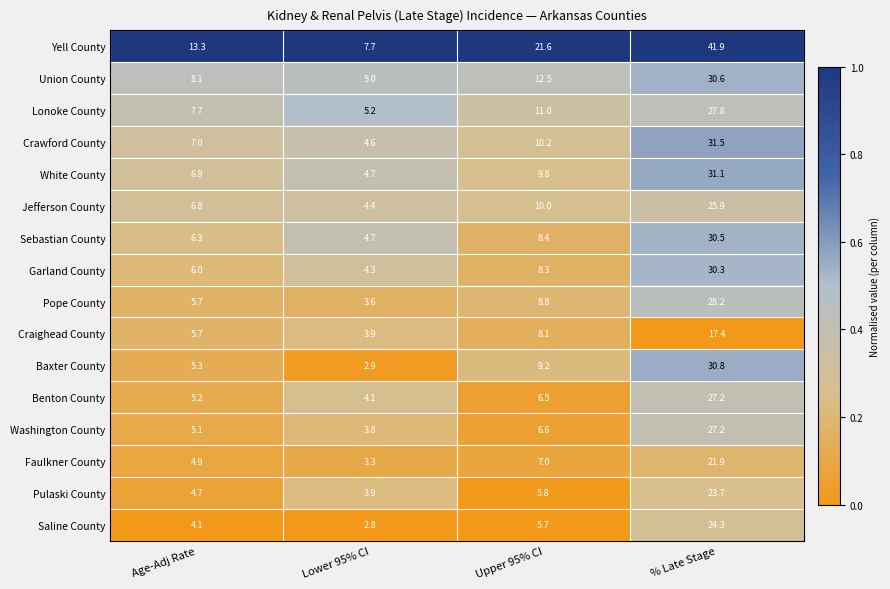

True or false: Jefferson County has a value of 9.0 at Age-Adj Rate.

False